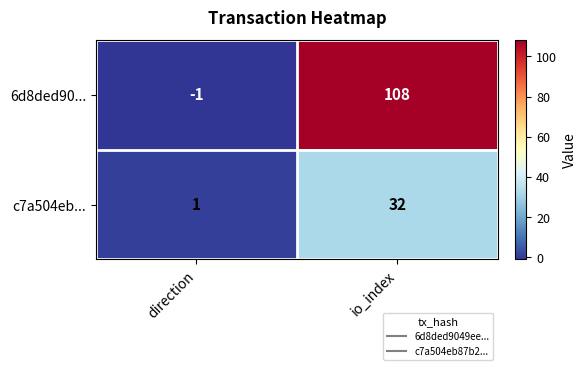

Reading left to right, transcribe all the data shown in this chart.

6d8ded90...: -1	108
c7a504eb...: 1	32